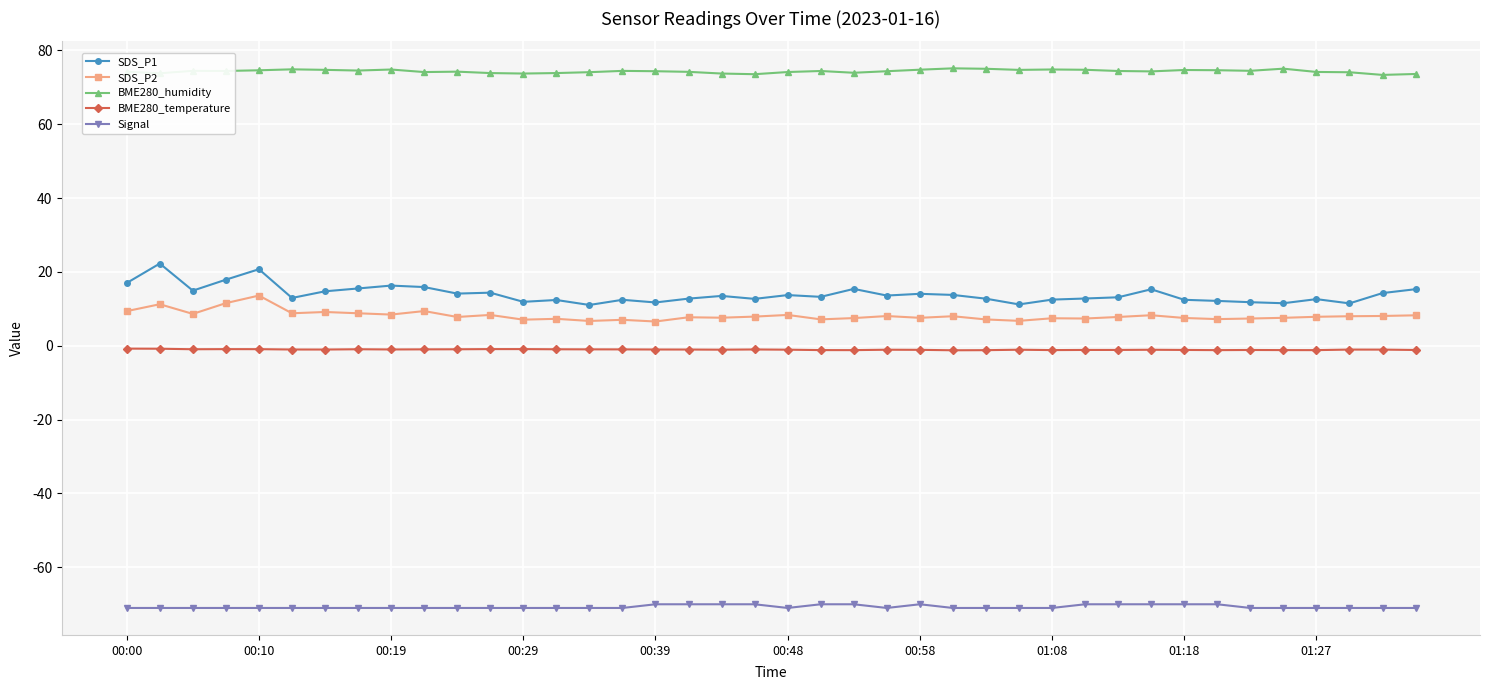

Which series has the largest range (max minus min)?

SDS_P1